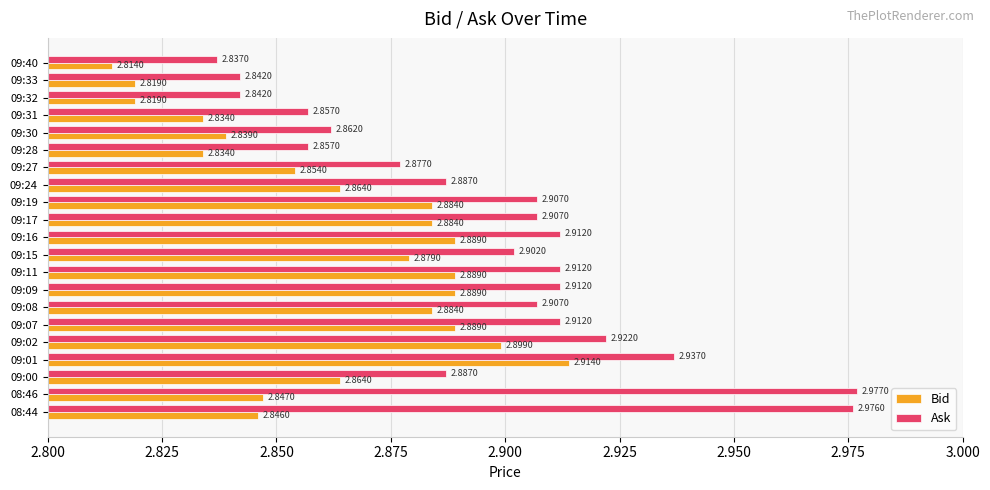

At which category does the chart reach its minimum across all series?

09:40